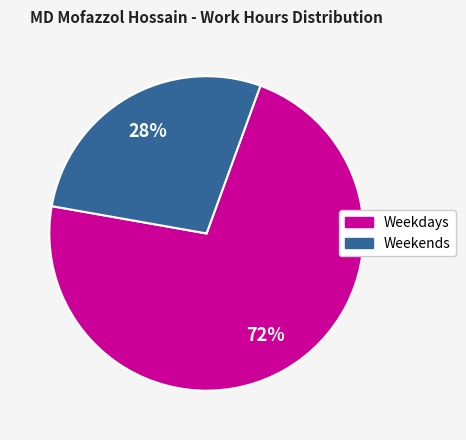

To the nearest percent, what is the difference between the largest and smallest slice percentages?

44%